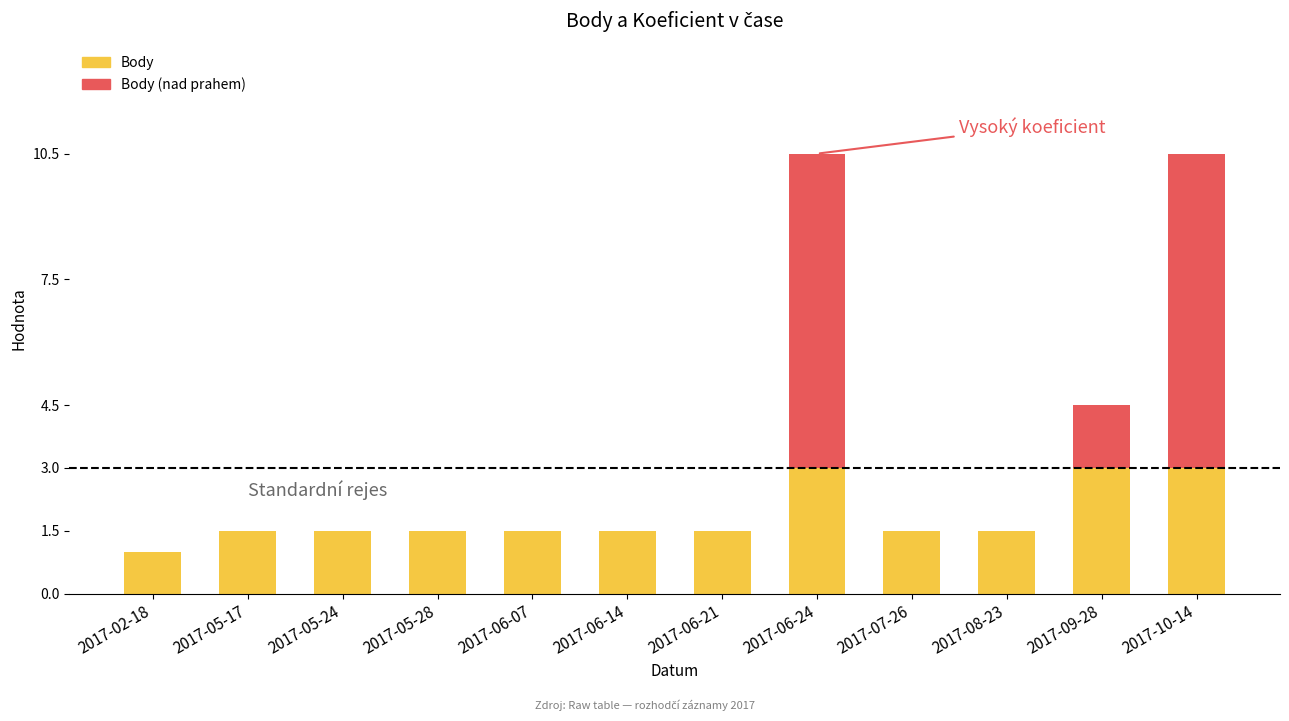

What value does the Body series have at 2017-06-14?

1.5